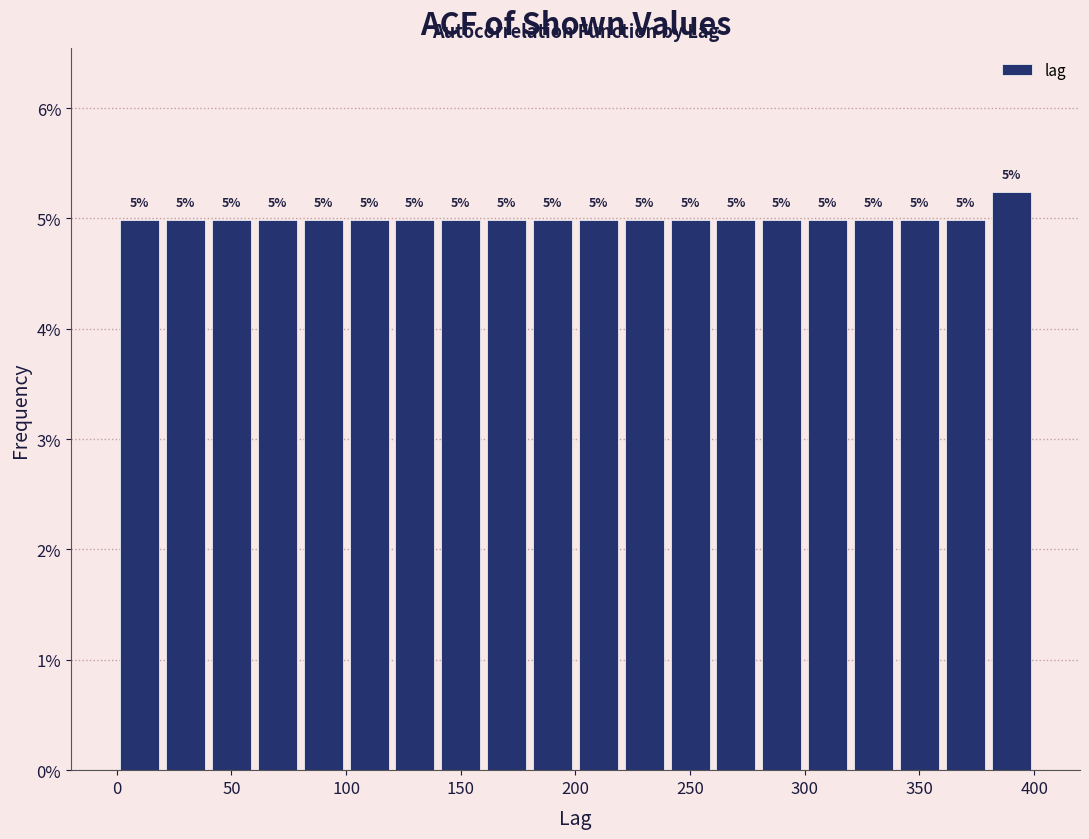

Over which range of the x-axis is the bar tallest?

380 to 400